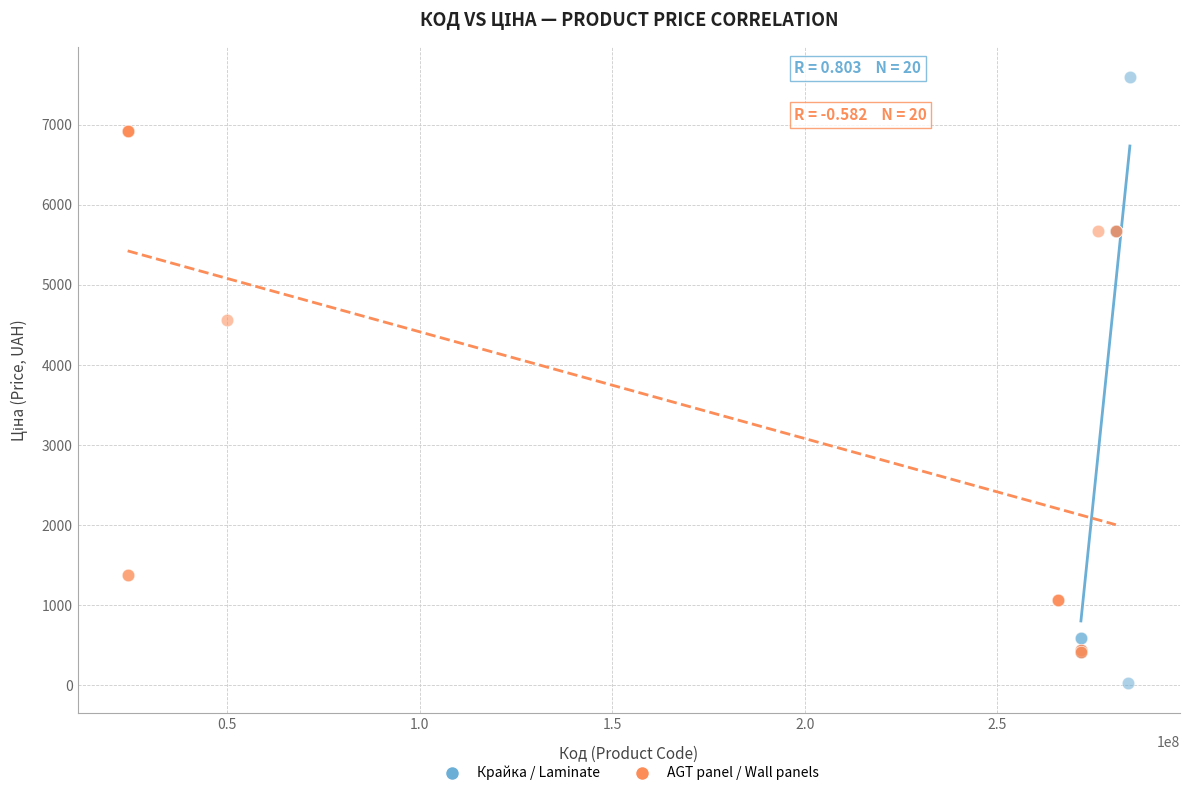

Which series has the widest spread of Y values?

Крайка / Laminate